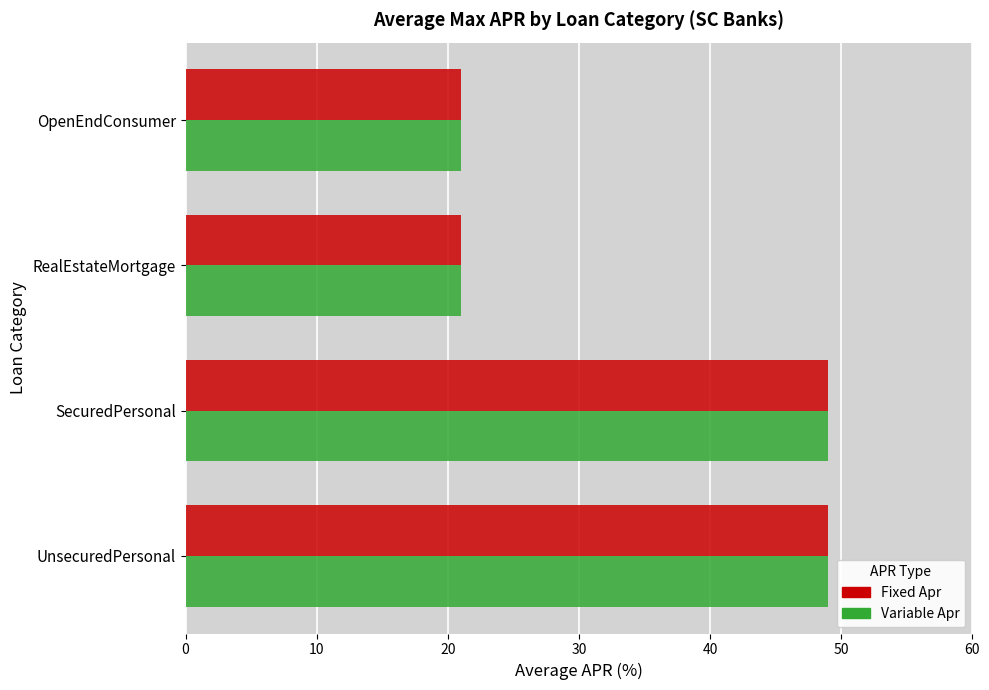

What is the sum of the Variable Apr values at UnsecuredPersonal and SecuredPersonal?

98